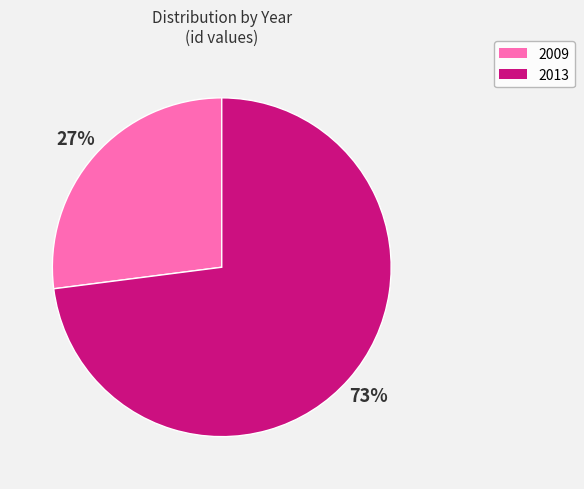

Is 2013 the majority of the pie?

Yes